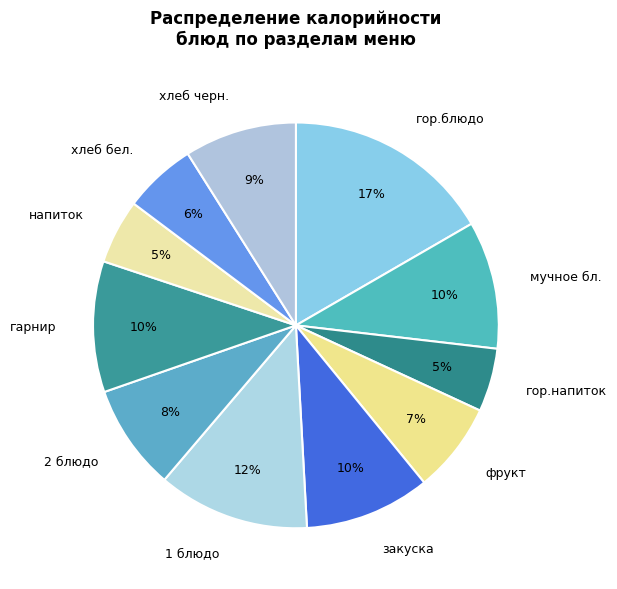

True or false: 1 блюдо accounts for 12% of the total.

True